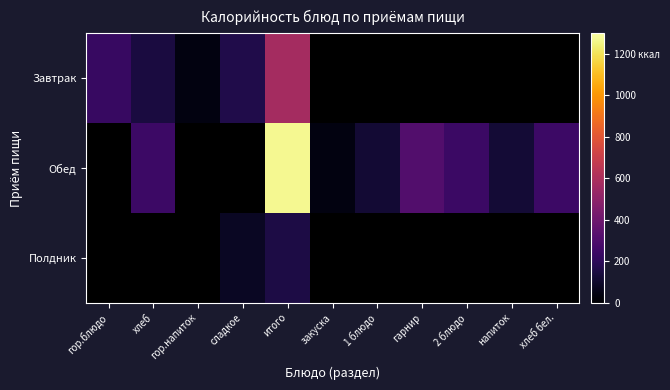

List the series in order of their overall mean, lowest first.

Полдник, Завтрак, Обед